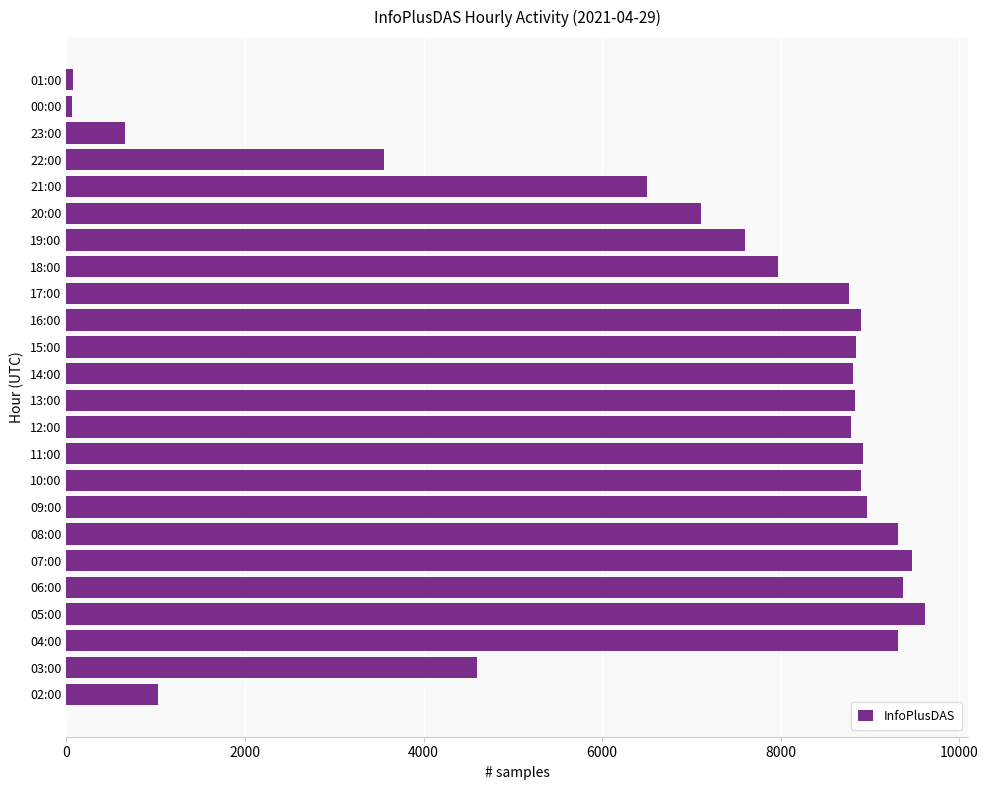

What is the average value?

6914